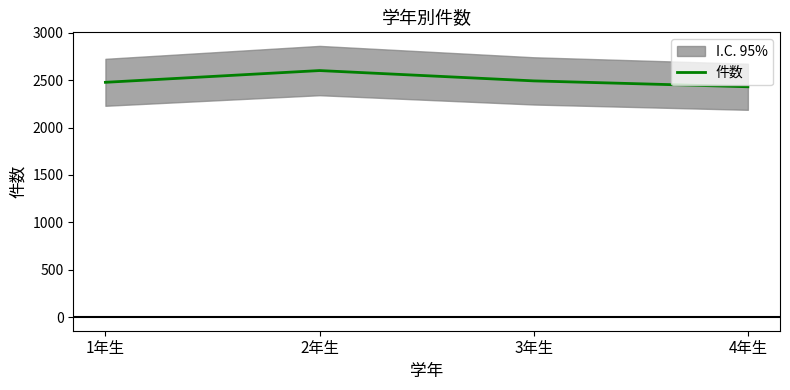

True or false: the data shows 1550 at 4年生.

False